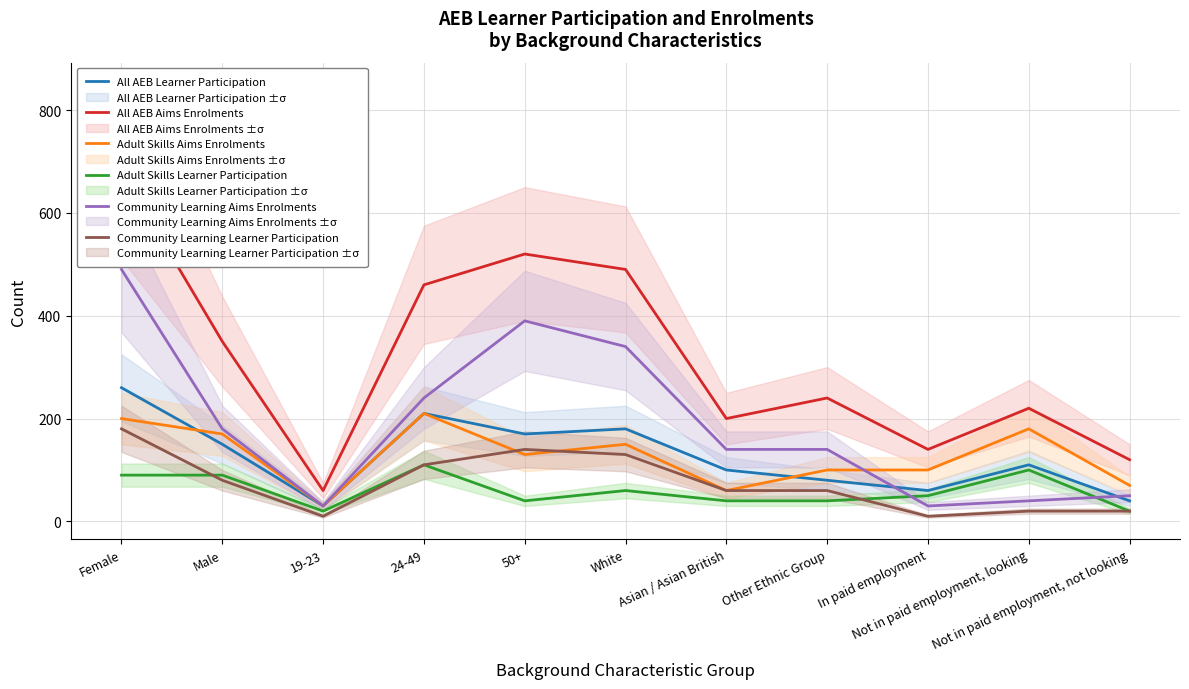

At which label is Adult Skills Aims Enrolments closest to 120?

50+